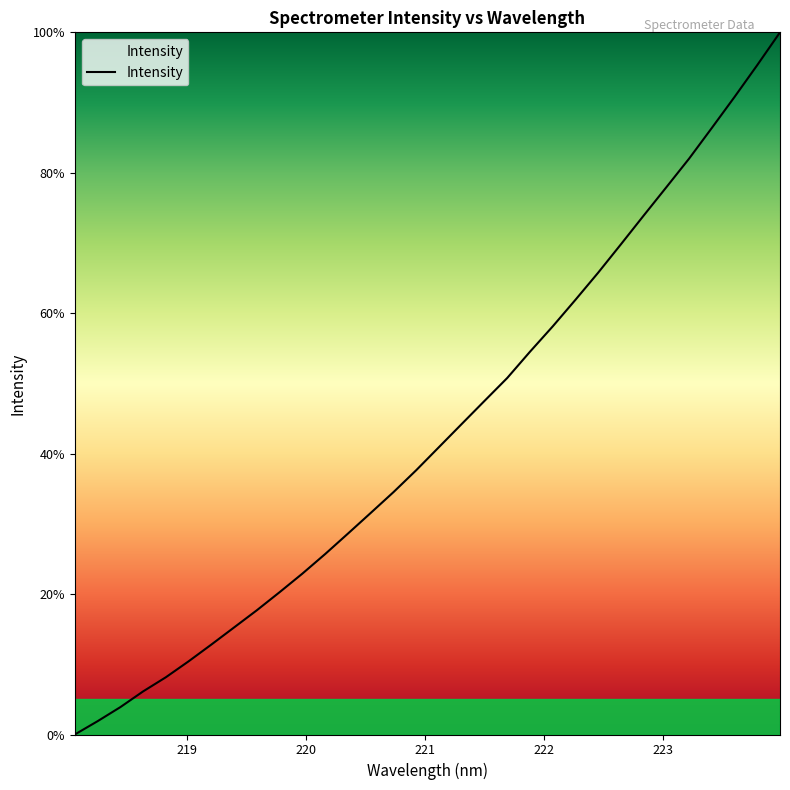

What is the difference between the maximum and minimum values?

100.0